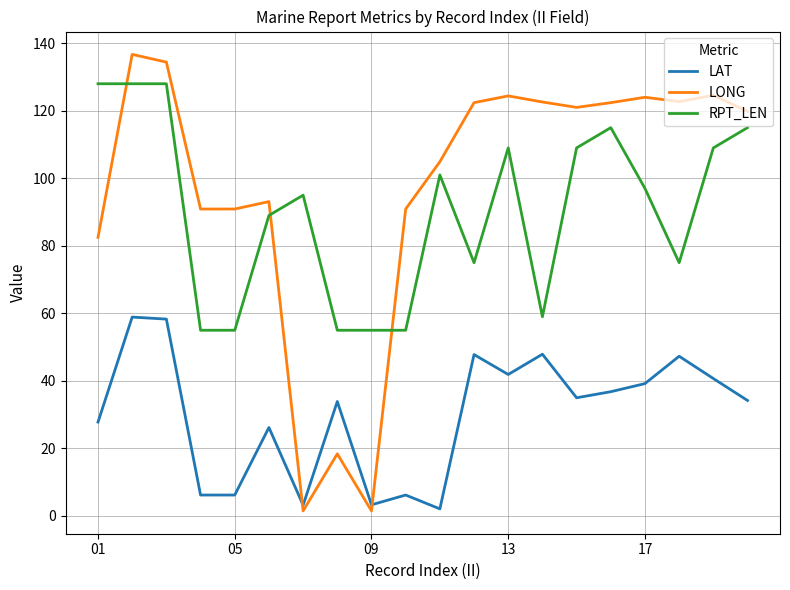

What are all the series names shown in the legend?

LAT, LONG, RPT_LEN